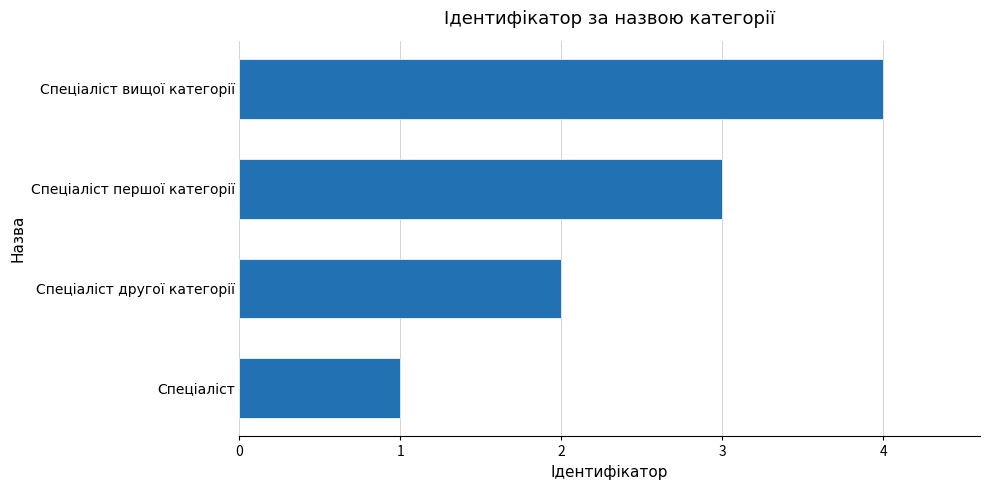

True or false: the data shows 3 at Спеціаліст вищої категорії.

False